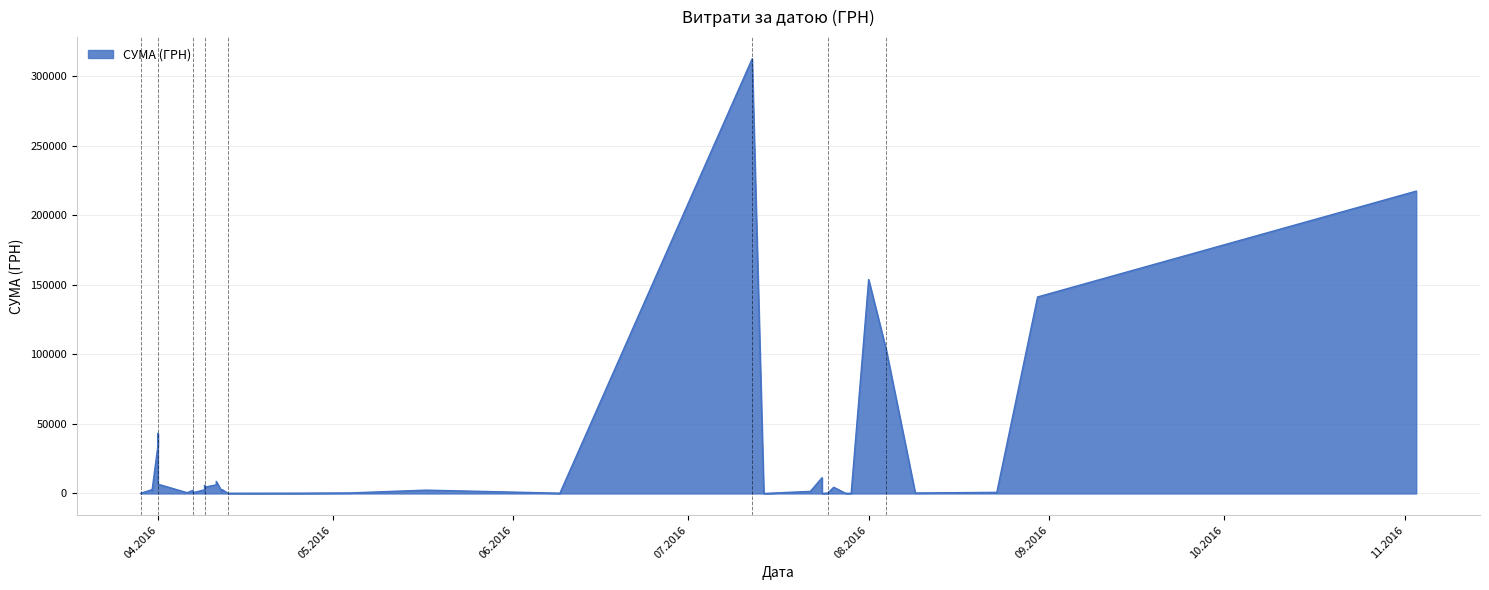

What is the label of the 25th point from the left?

09.04.2016